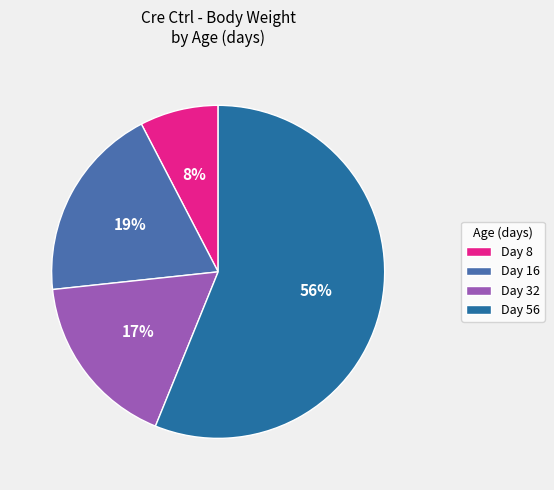

The Day 8 slice represents 8% of the pie. True or false?

True